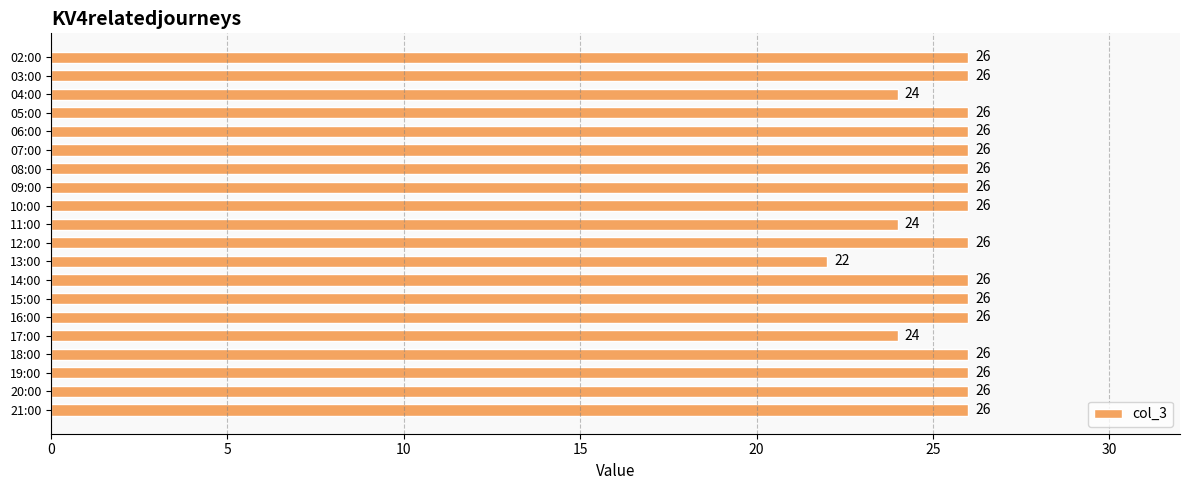

What is the minimum value shown in the chart?

22